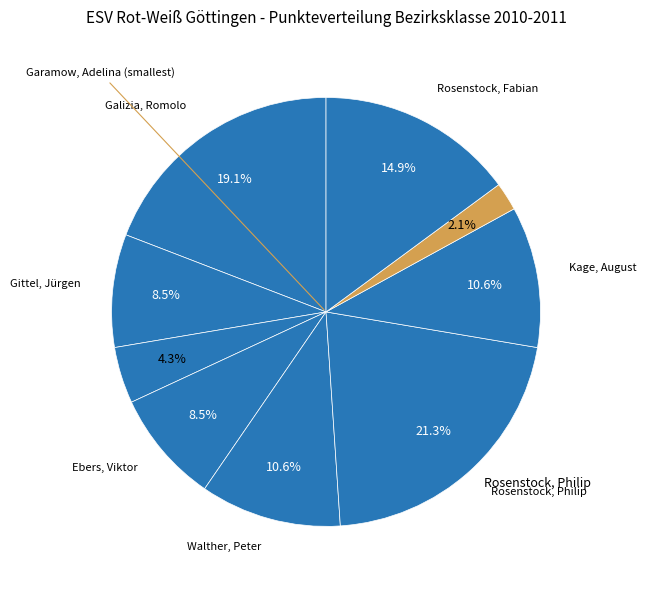

Does any single category account for the majority?

No